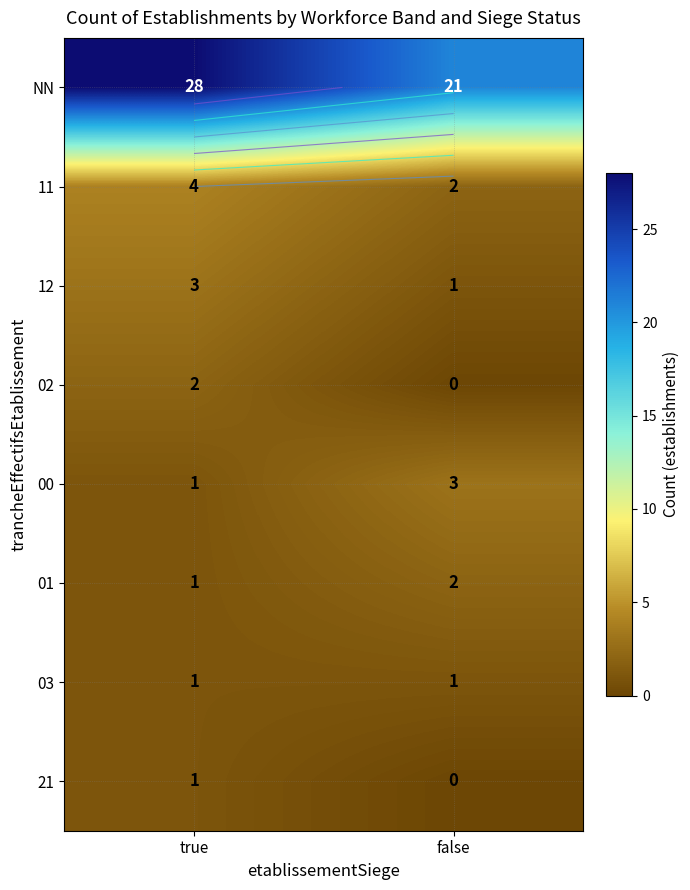

What is the maximum value shown in the chart?

28